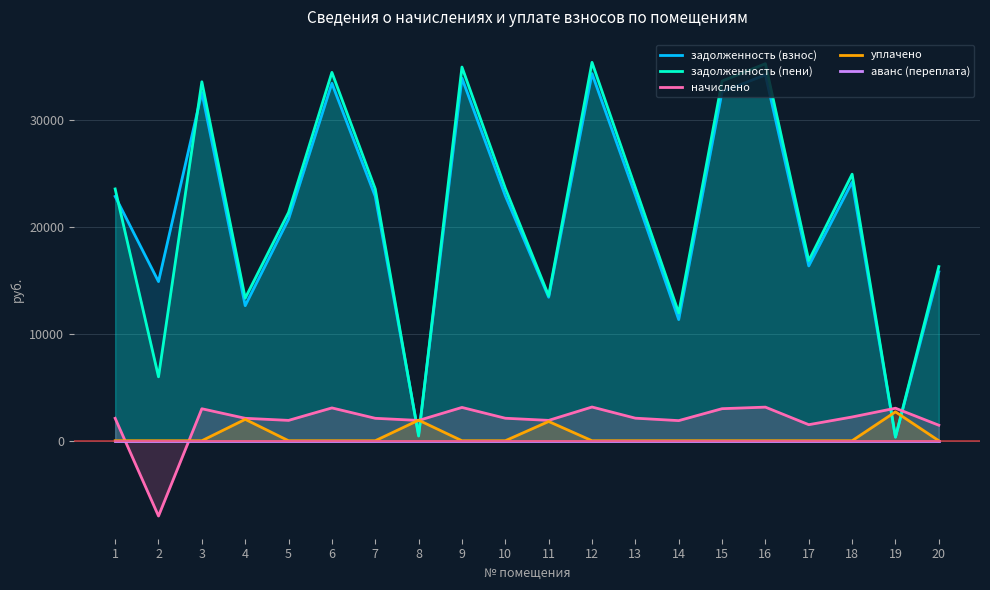

Reading left to right, what are all the values shown in this chart?

задолженность (взнос): 1=22844.2	2=14878.0	3=32565.1	4=12629.4	5=20717.8	6=33415.8	7=22844.2	8=573.8	9=33901.8	10=22905.1	11=13417.8	12=34327.2	13=22965.7	14=11326.9	15=32626.1	16=34205.6	17=16343.5	18=24180.8	19=337.7	20=15796.6
задолженность (пени): 1=23543.5	2=5977.3	3=33562.1	4=13328.7	5=21352.0	6=34438.8	7=23543.5	8=437.6	9=34939.7	10=23606.3	11=13552.0	12=35378.1	13=23668.8	14=11953.7	15=33624.9	16=35252.8	17=16843.9	18=24921.1	19=337.8	20=16280.2
начислено: 1=2098.1	2=-7040.7	3=2990.9	4=2098.1	5=1902.8	6=3069.0	7=2098.1	8=1897.2	9=3113.6	10=2103.7	11=1902.8	12=3152.7	13=2109.2	14=1880.5	15=2996.5	16=3141.5	17=1501.0	18=2220.8	19=3041.1	20=1450.8
уплачено: 1=0.0	2=0.0	3=0.0	4=2000.0	5=0.0	6=0.0	7=0.0	8=1921.8	9=0.0	10=0.0	11=1800.0	12=0.0	13=0.0	14=0.0	15=0.0	16=0.0	17=0.0	18=0.0	19=2702.9	20=0.0
аванс (переплата): 1=0.0	2=0.0	3=0.0	4=0.0	5=0.0	6=0.0	7=0.0	8=0.0	9=0.0	10=0.0	11=0.0	12=0.0	13=0.0	14=0.0	15=0.0	16=0.0	17=0.0	18=0.0	19=0.0	20=0.0